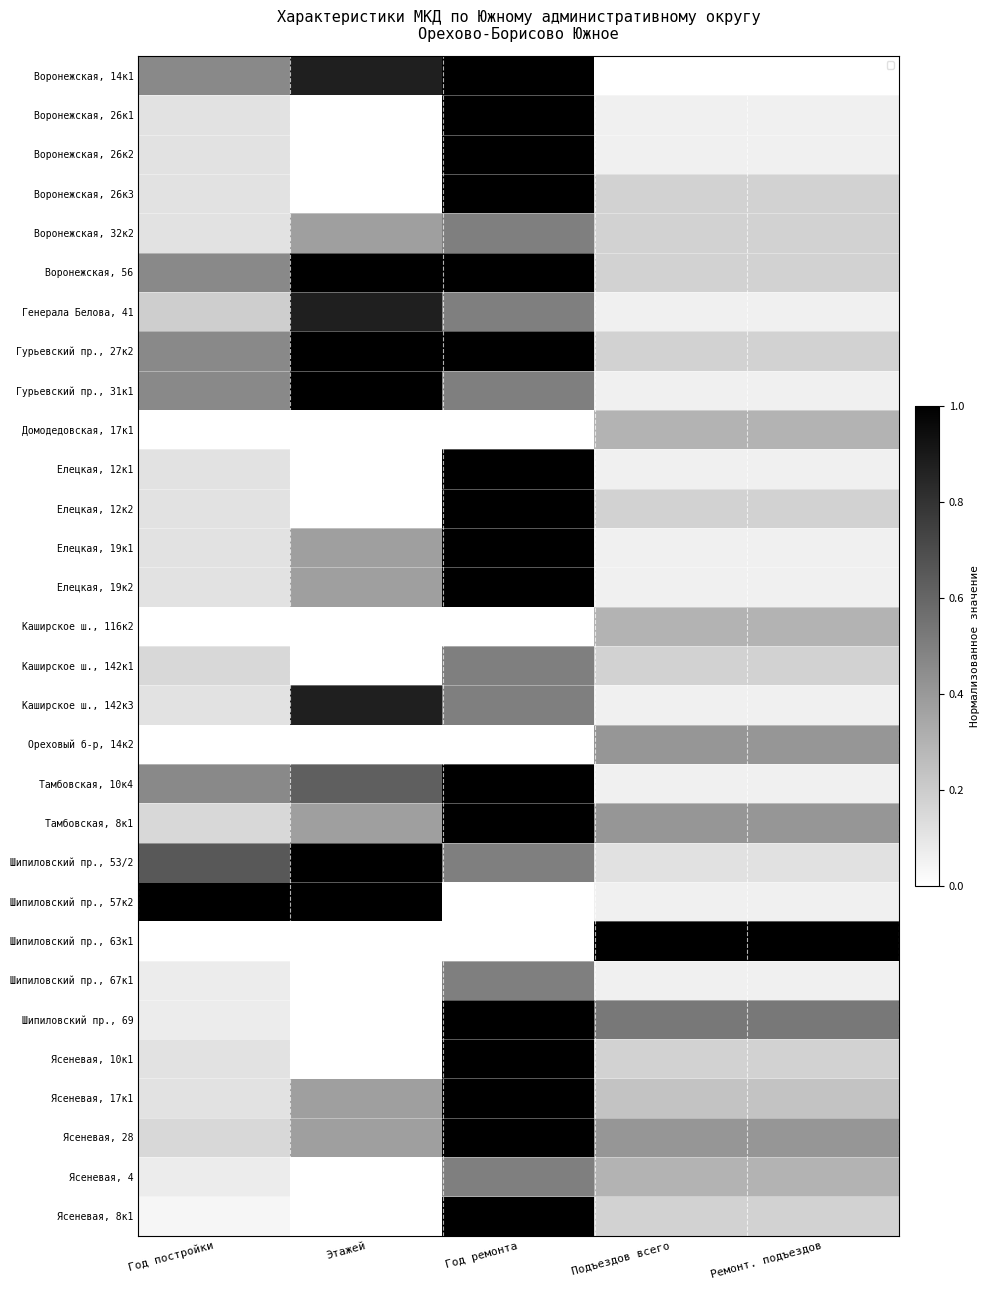

Is it true that Шипиловский пр., 69 equals 1.0 at Год ремонта?

True